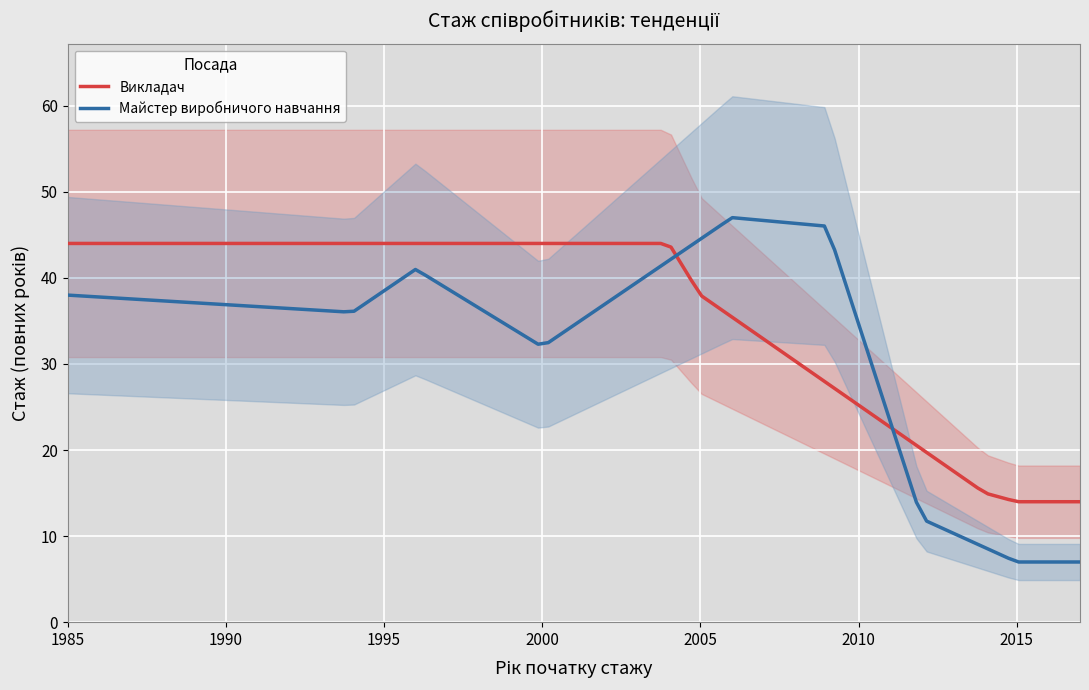

After their last crossing, which series has the higher values: Майстер виробничого навчання or Викладач?

Викладач